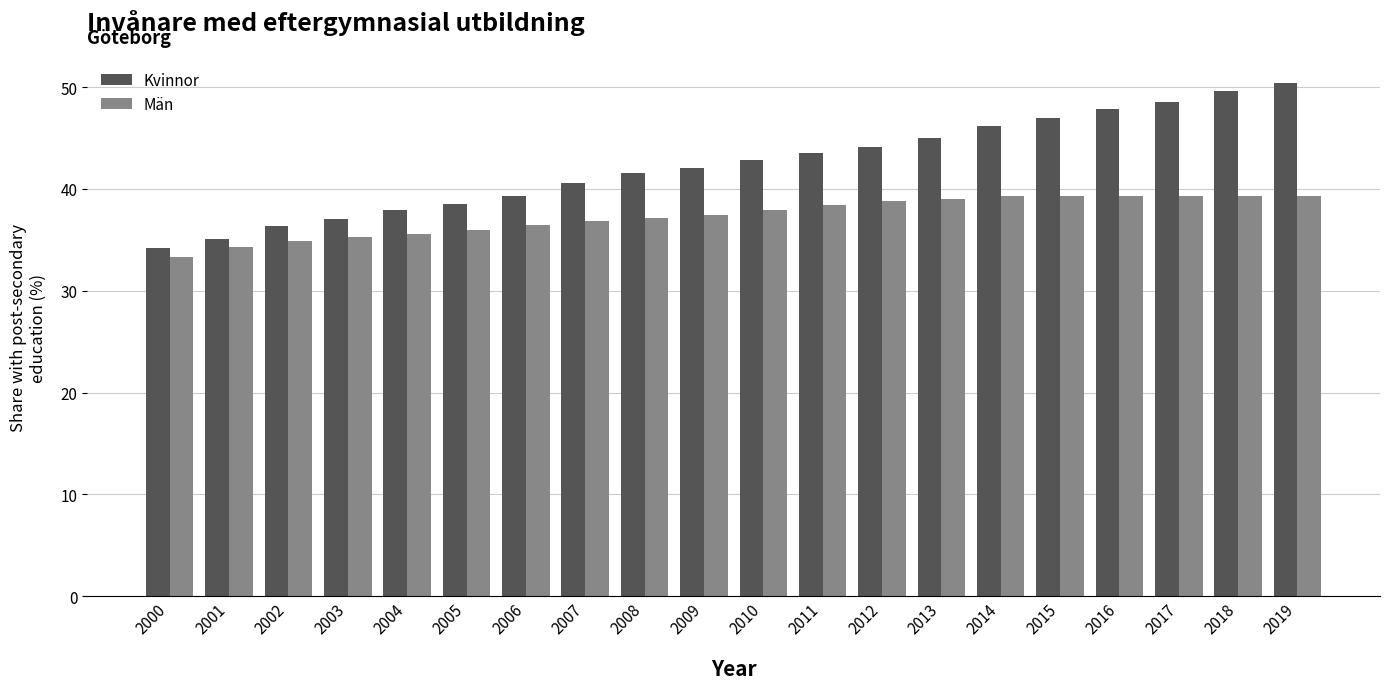

What are all the series names shown in the legend?

Kvinnor, Män